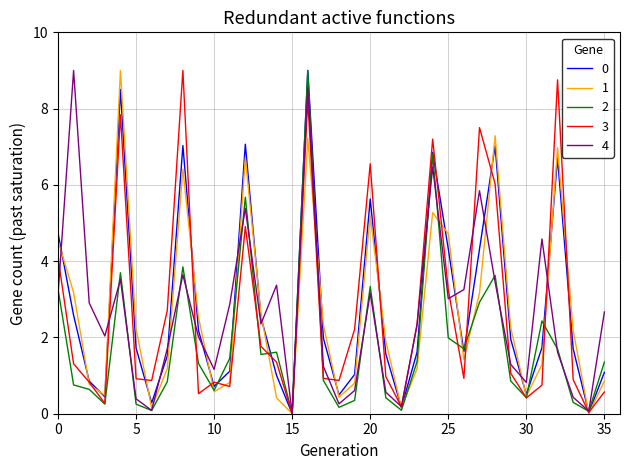

What is the highest value of the 4 series?

9.0